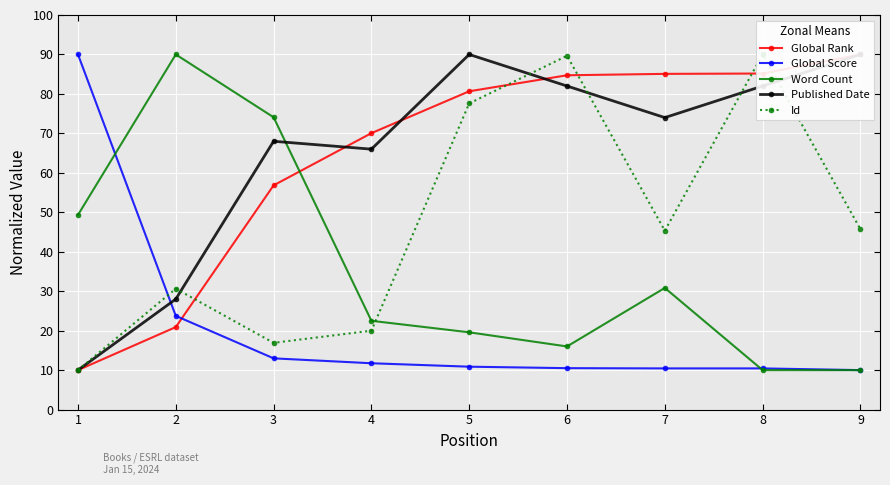

What is the highest value of the Word Count series?

90.0